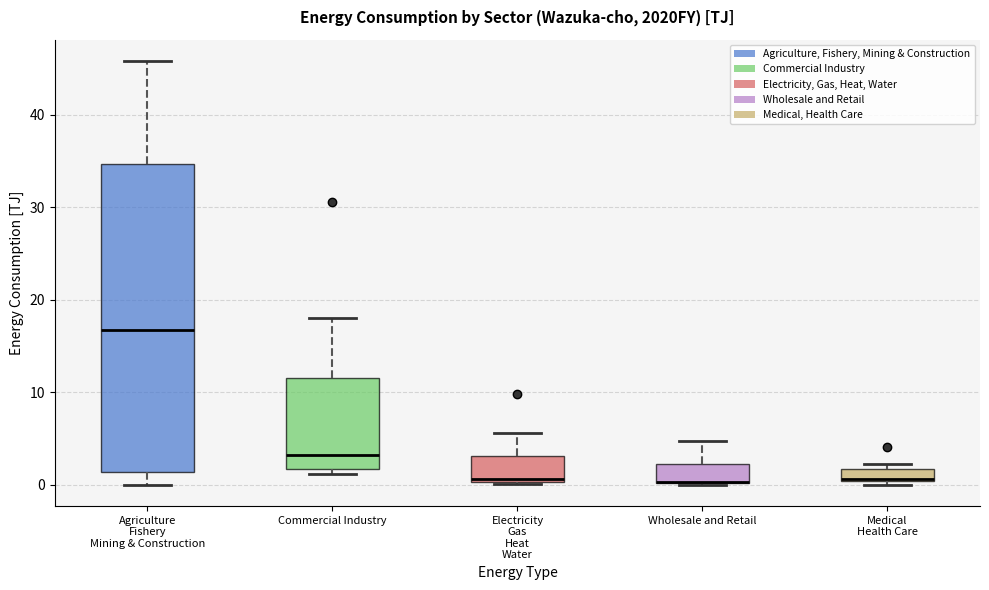

Comparing the boxes themselves (not the whiskers), which one is the tallest?

Agriculture Fishery Mining & Construction